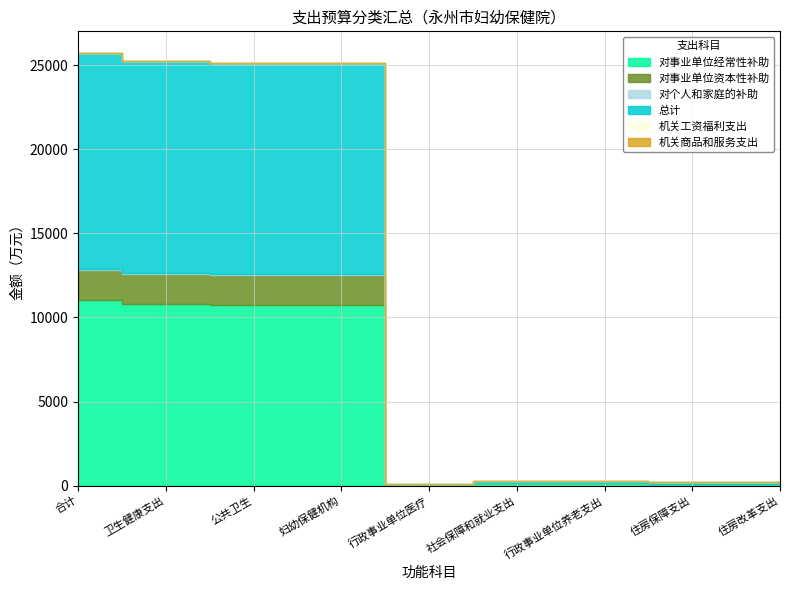

What is the difference between the second highest and second lowest values in the 对个人和家庭的补助 series?

30.5